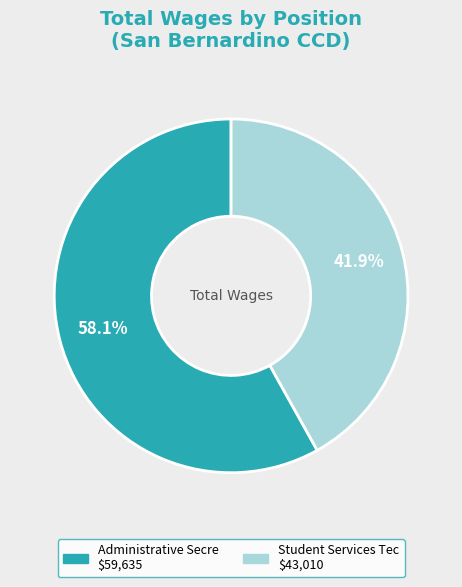

Count the number of slices in the pie.

2